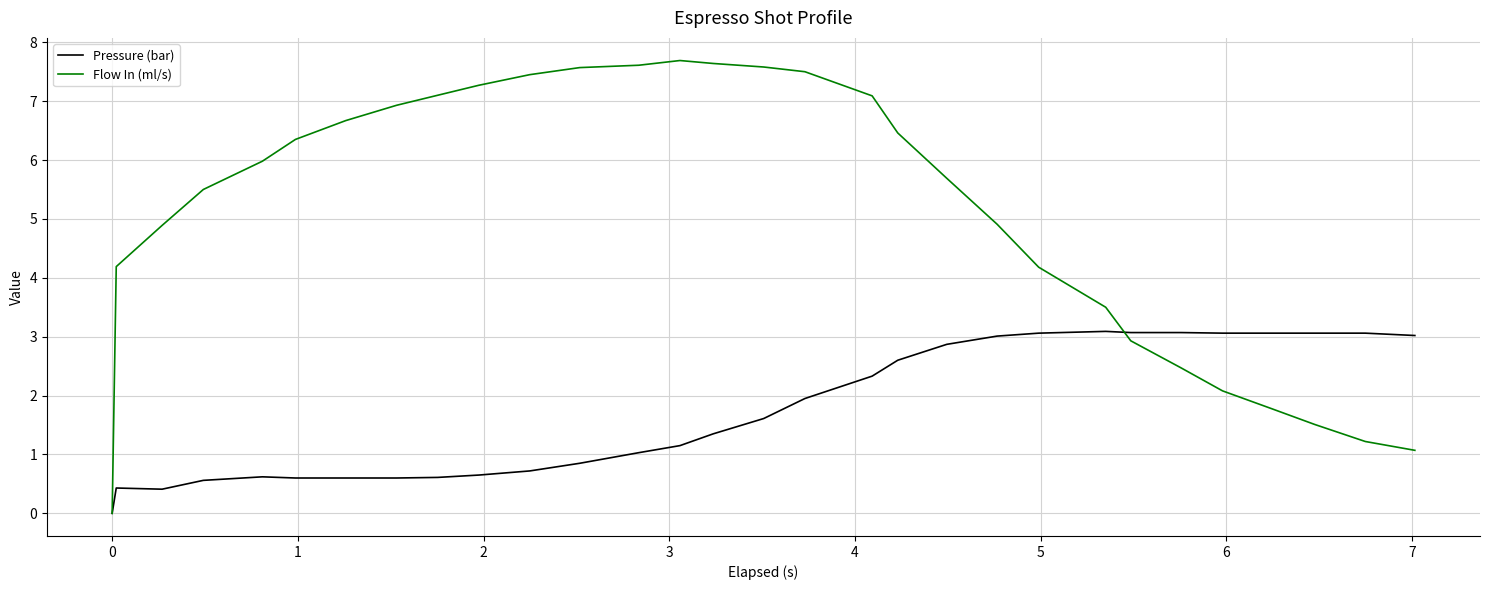

Which series has the largest total across all categories?

Flow In (ml/s)